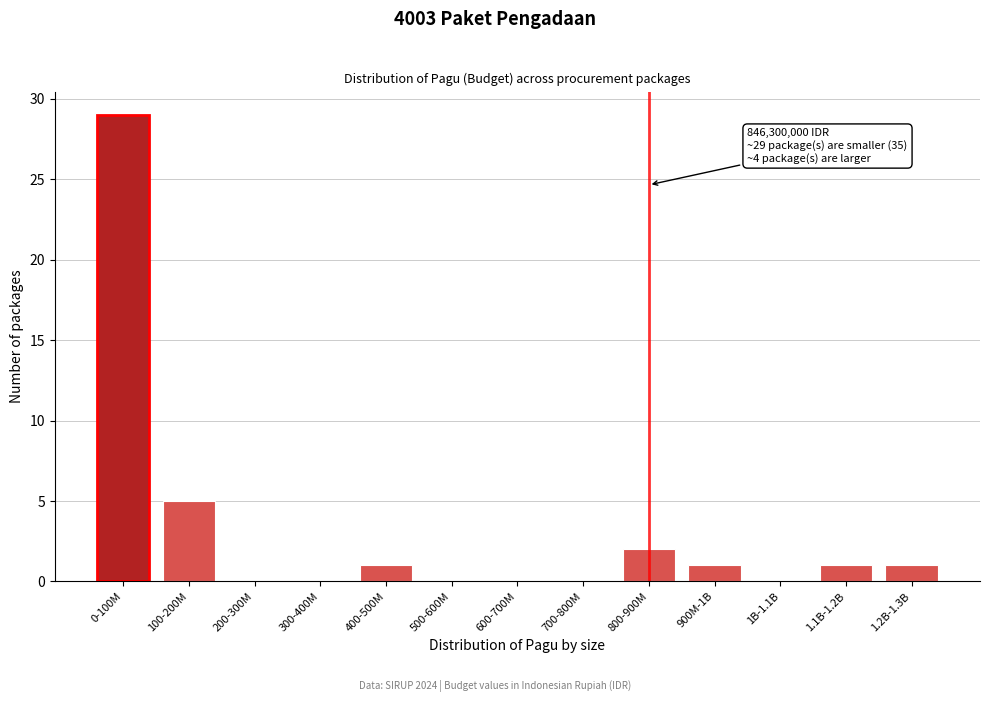

Reading right to left, extract all data points from this chart.

1.2B-1.3B=1	1.1B-1.2B=1	1B-1.1B=0	900M-1B=1	800-900M=2	700-800M=0	600-700M=0	500-600M=0	400-500M=1	300-400M=0	200-300M=0	100-200M=5	0-100M=29